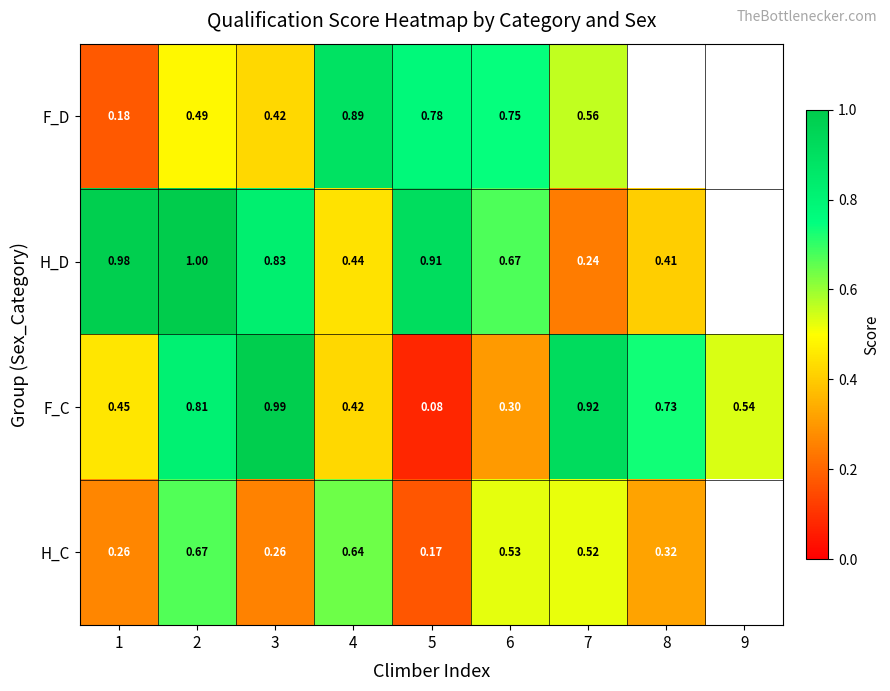

Is the value of F_C at 2 greater than the value of H_D at 5?

No